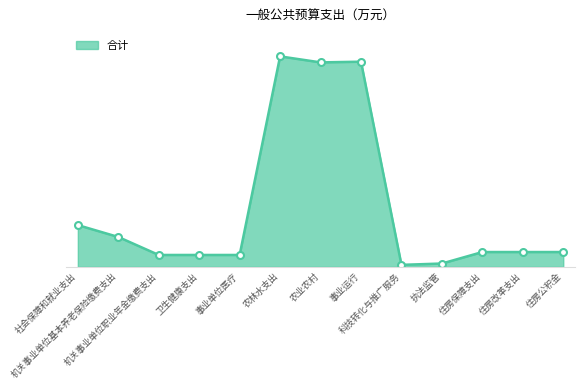

Does the chart have visible grid lines?

No